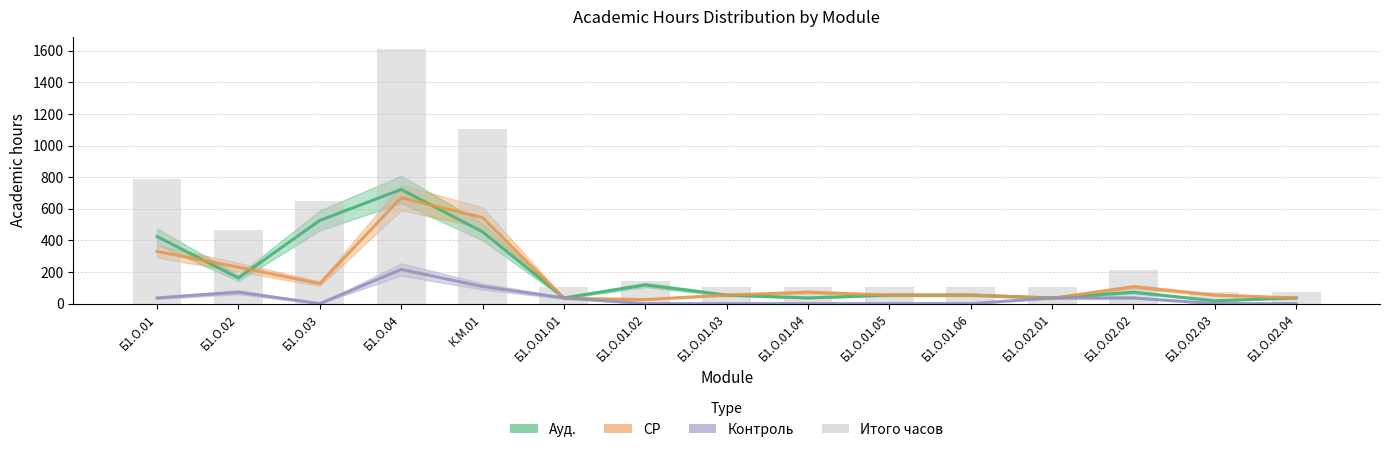

Which has a higher value, Б1.О.02.04 or Б1.О.04?

Б1.О.04